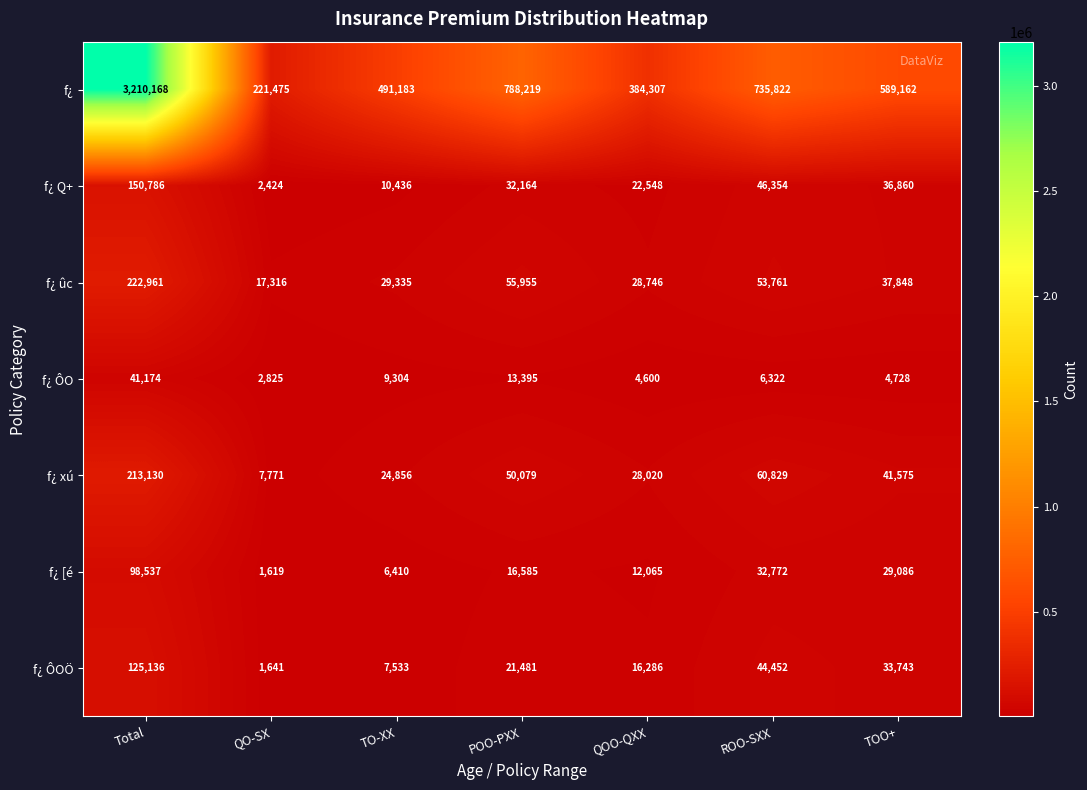

The f¿ Q+ series shows 8724 at TOO+. True or false?

False